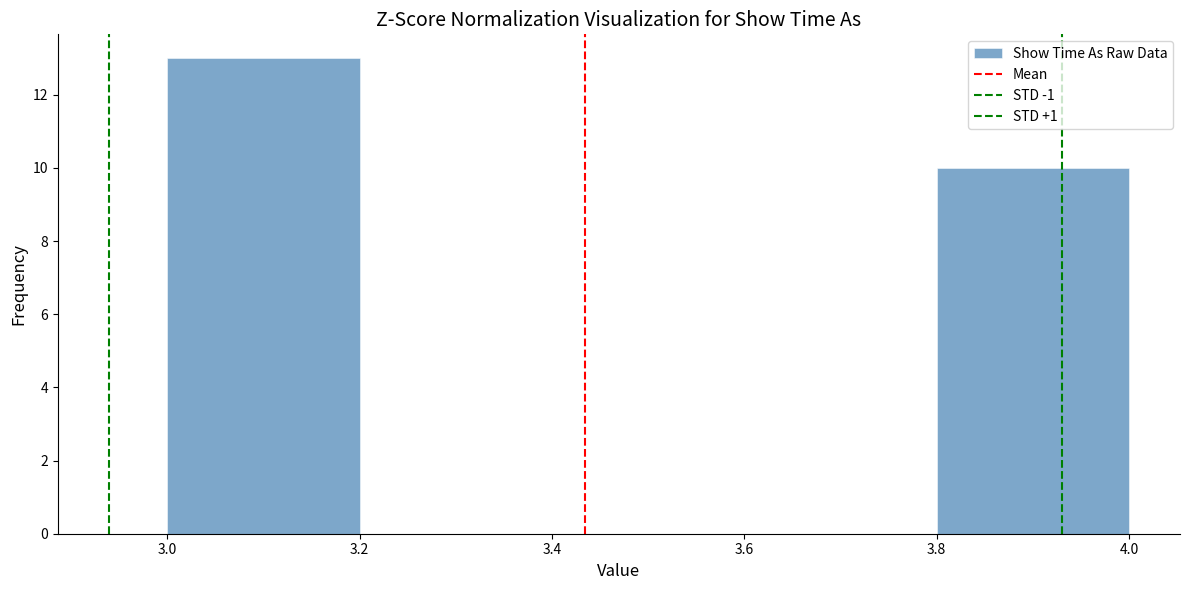

Reading left to right, transcribe this chart: for each bar, give the range it covers on the x-axis and its height. The values are not printed on the chart, so give them approximately, as read against the axis.

3.0 to 3.2: 13
3.2 to 3.4: 0
3.4 to 3.6: 0
3.6 to 3.8: 0
3.8 to 4.0: 10